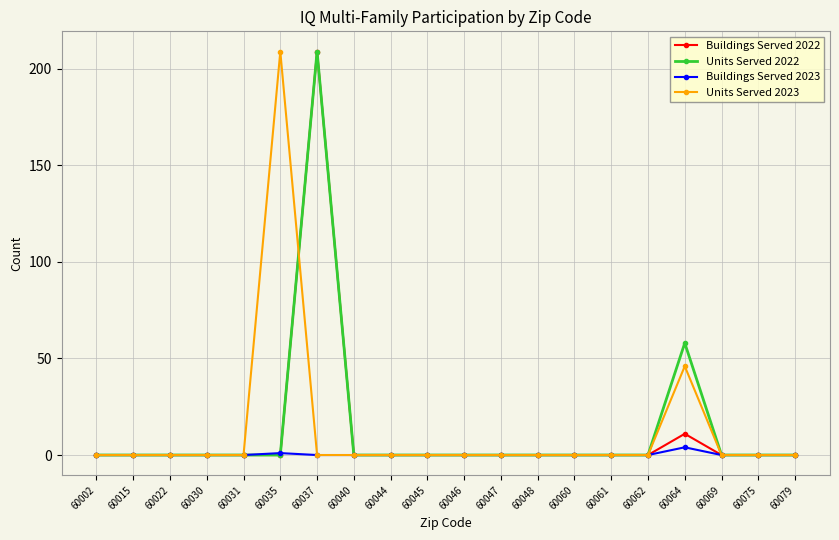

At which category is the sum across all series the highest?

60037